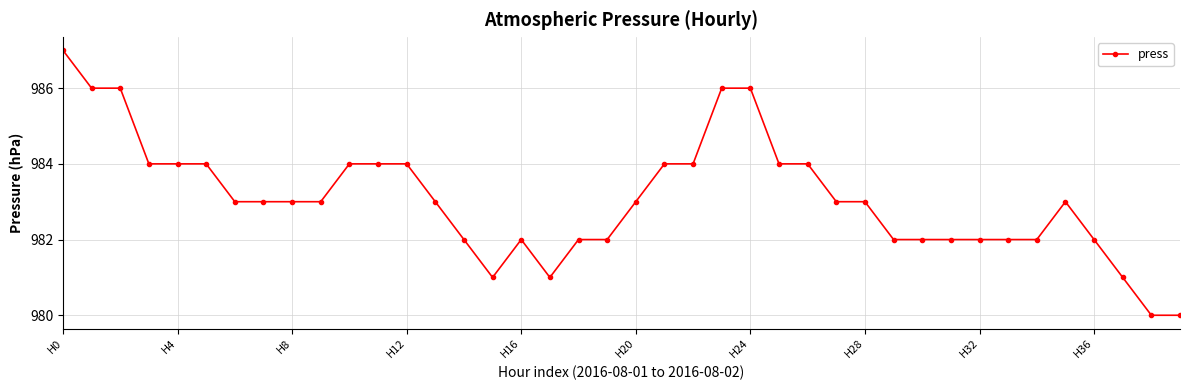

True or false: there are more than 1 points higher than both neighbors.

True